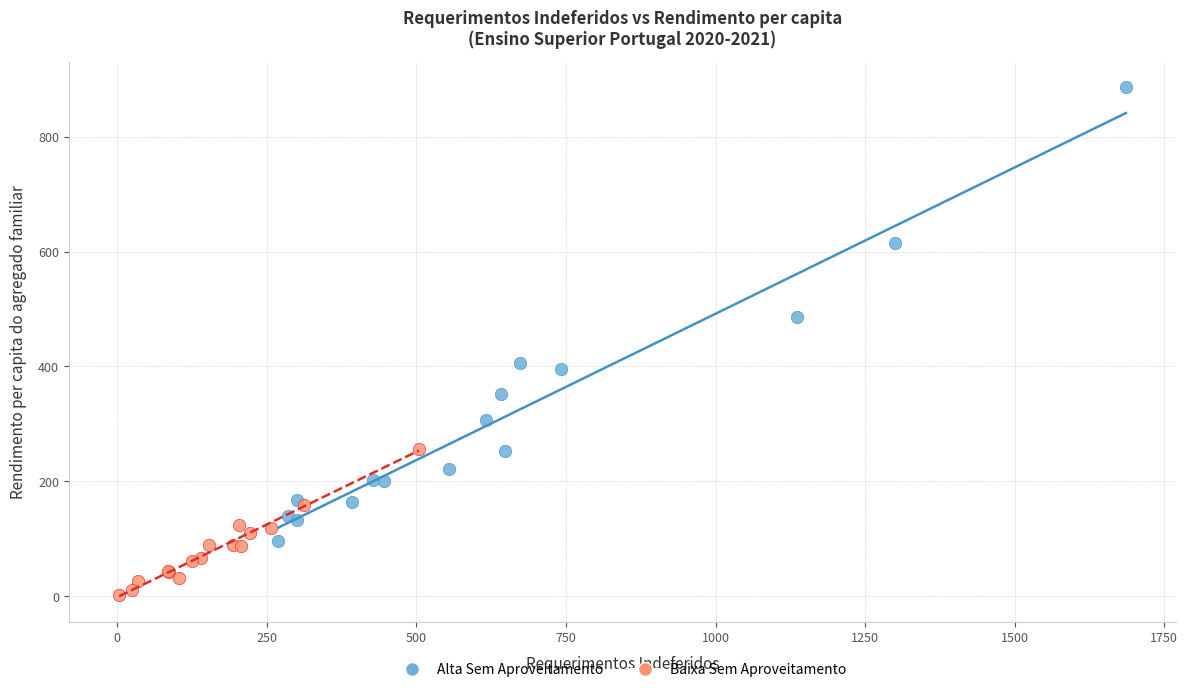

Which series contains the highest Y value?

Alta Sem Aproveitamento